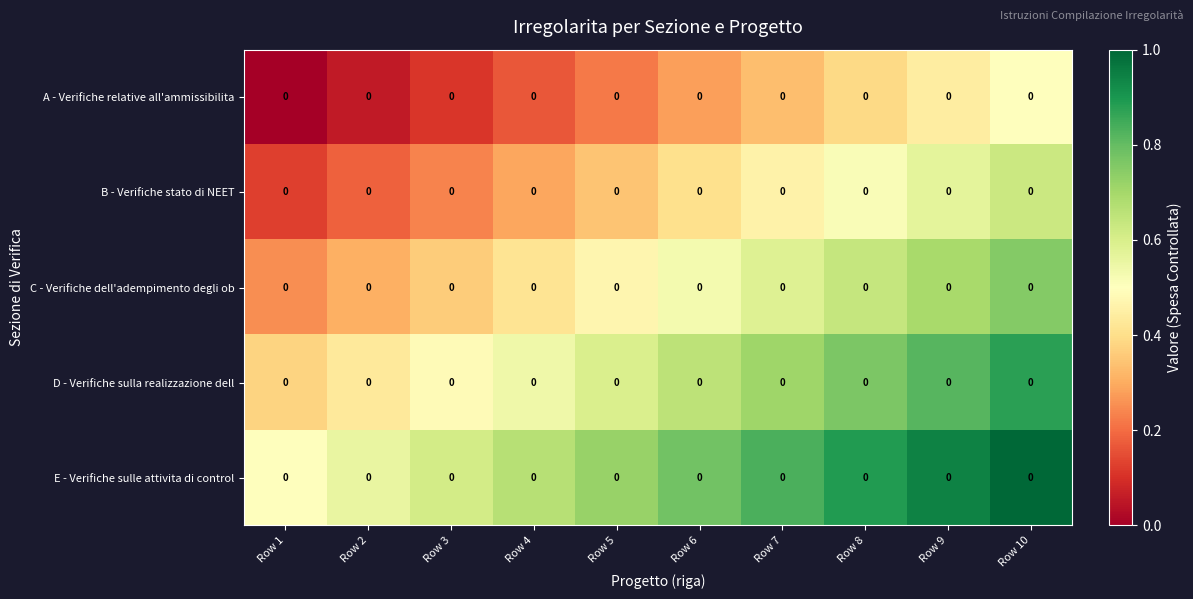

What is the spread (max minus min) of values at Row 7?

0.5